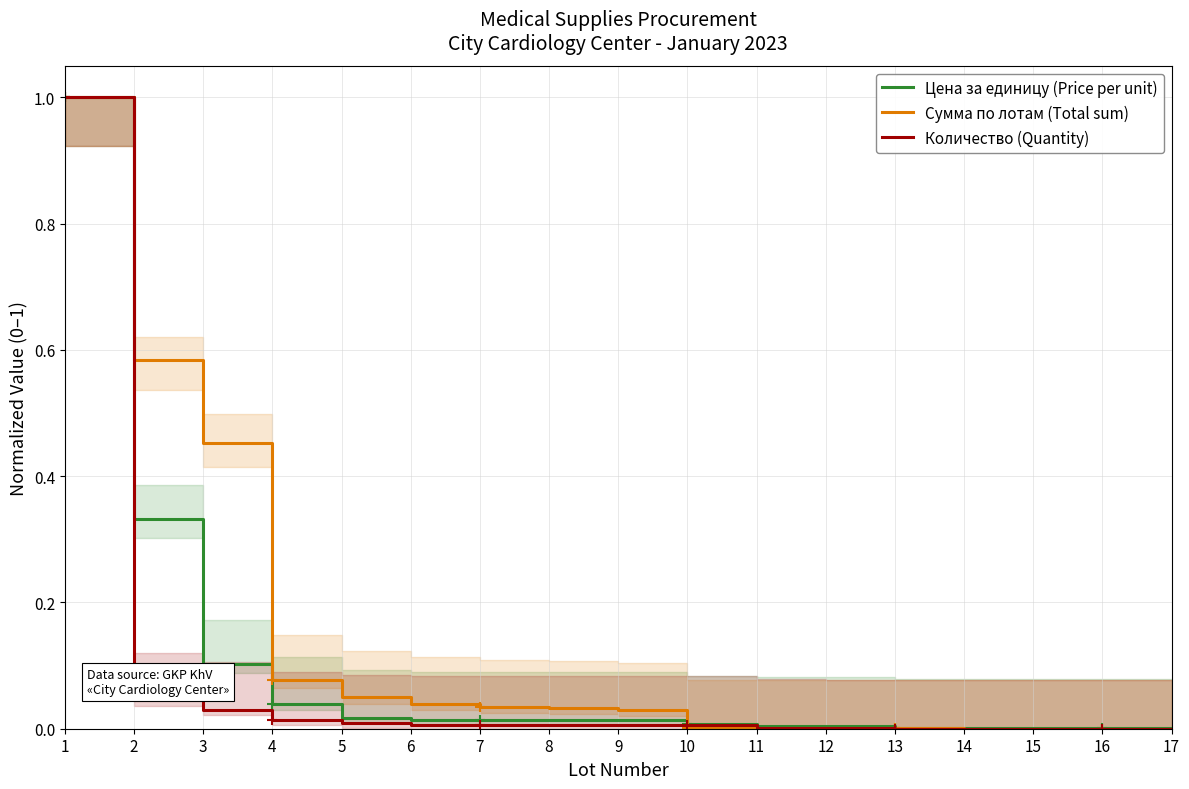

What is the greatest value displayed?

1.0